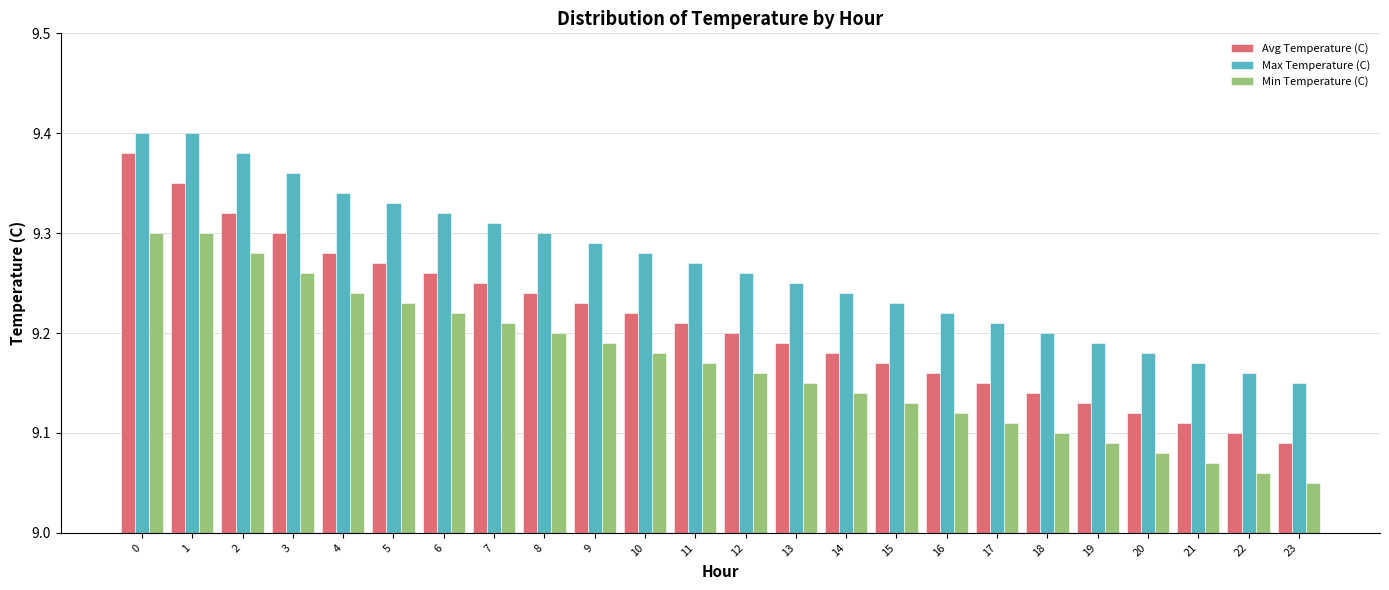

The value of Min Temperature (C) at 4 is 3.0. True or false?

False